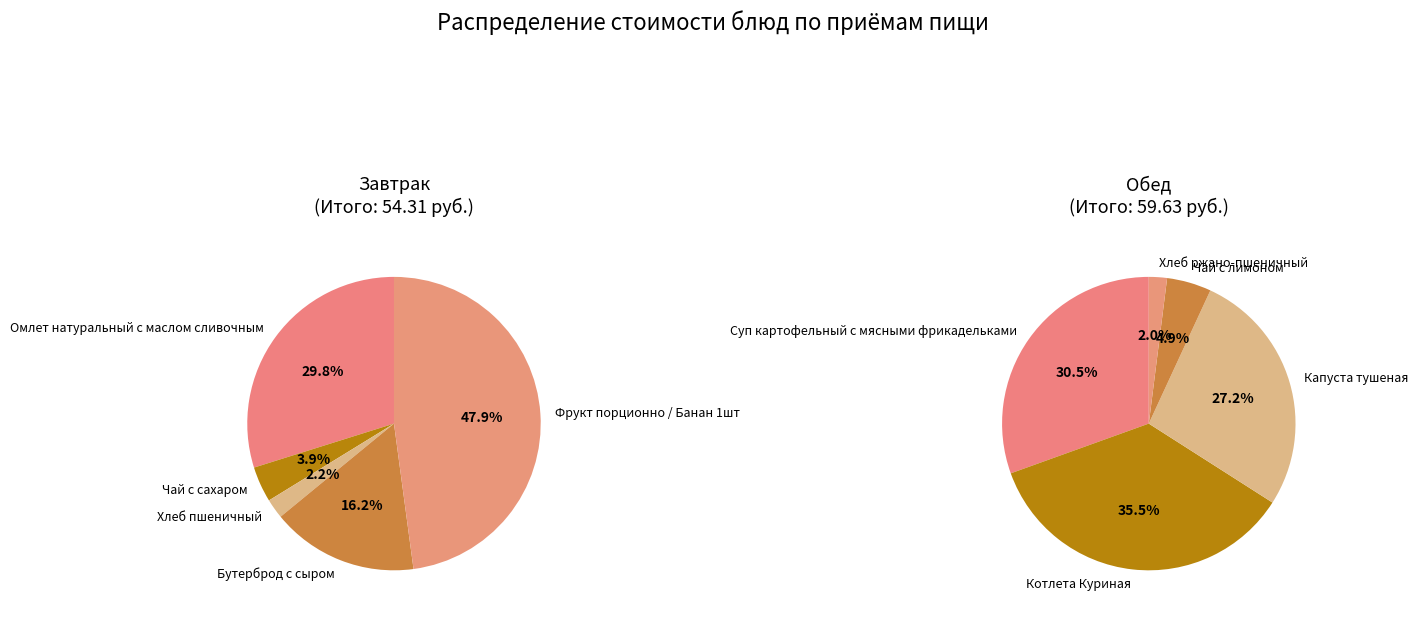

Combined, do 0 and 3 account for over 50%?

No